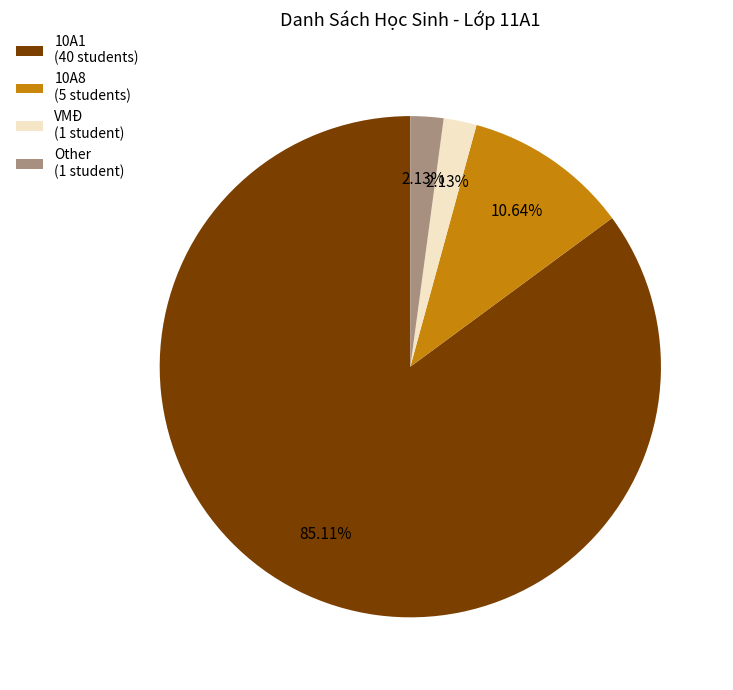

Which has a higher value, 10A8 (5 students) or 10A1 (40 students)?

10A1 (40 students)